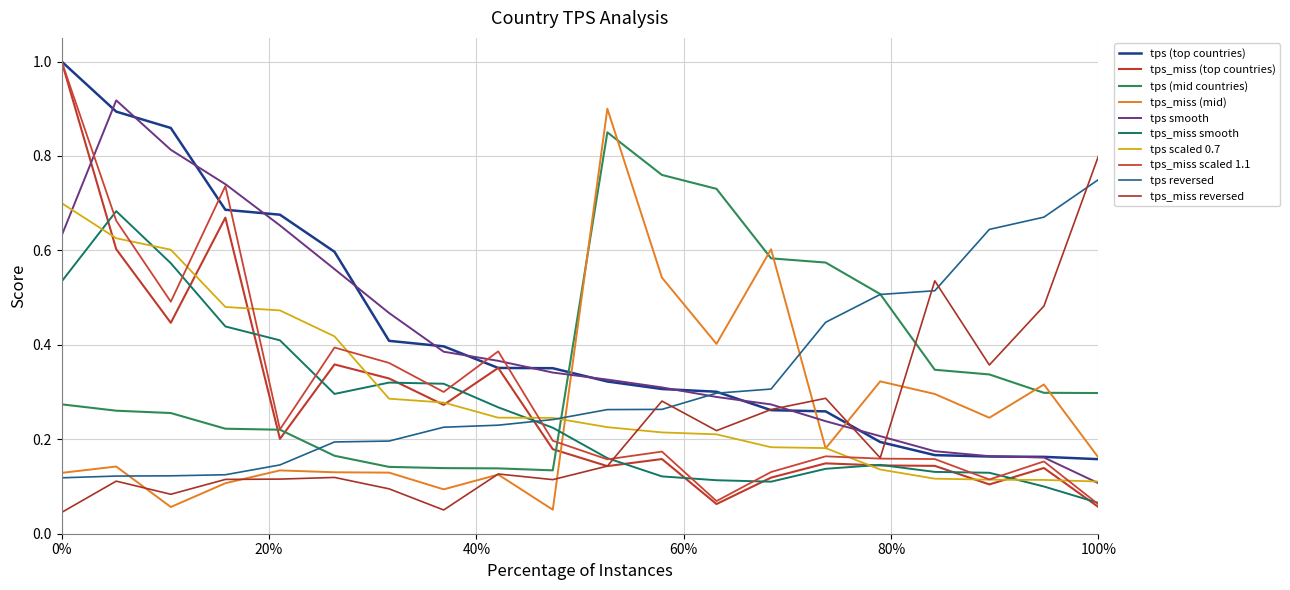

Is this an area chart (filled region under the line)?

No